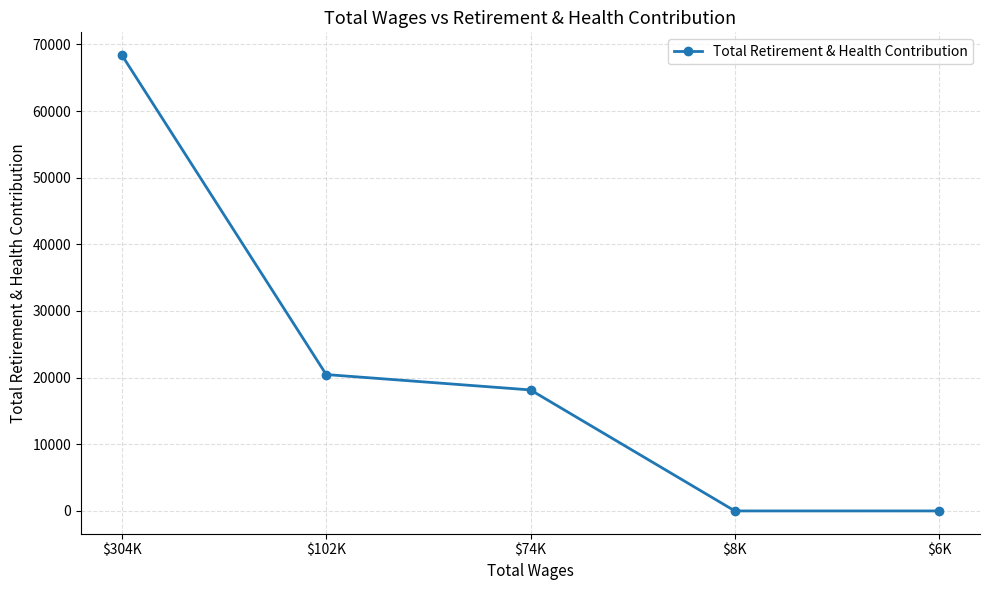

How many data points does each series have?

5